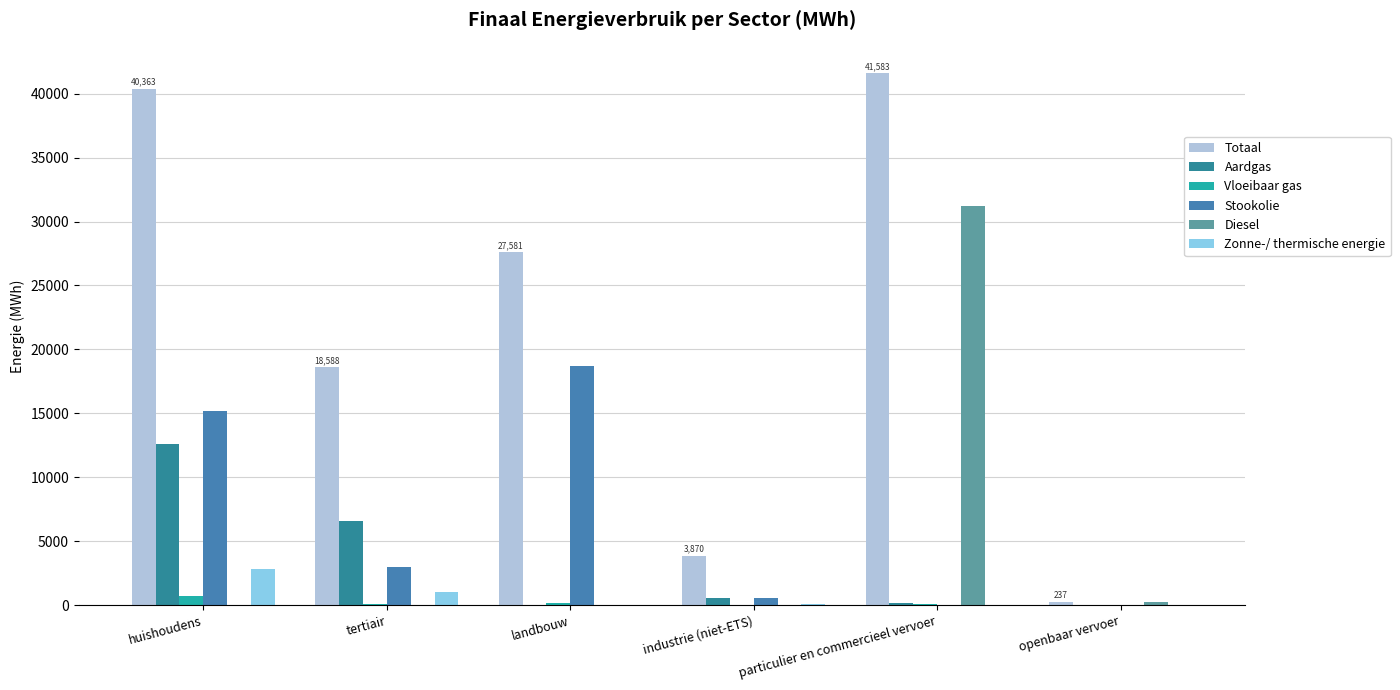

Where does the Totaal series first go above 27580?

huishoudens